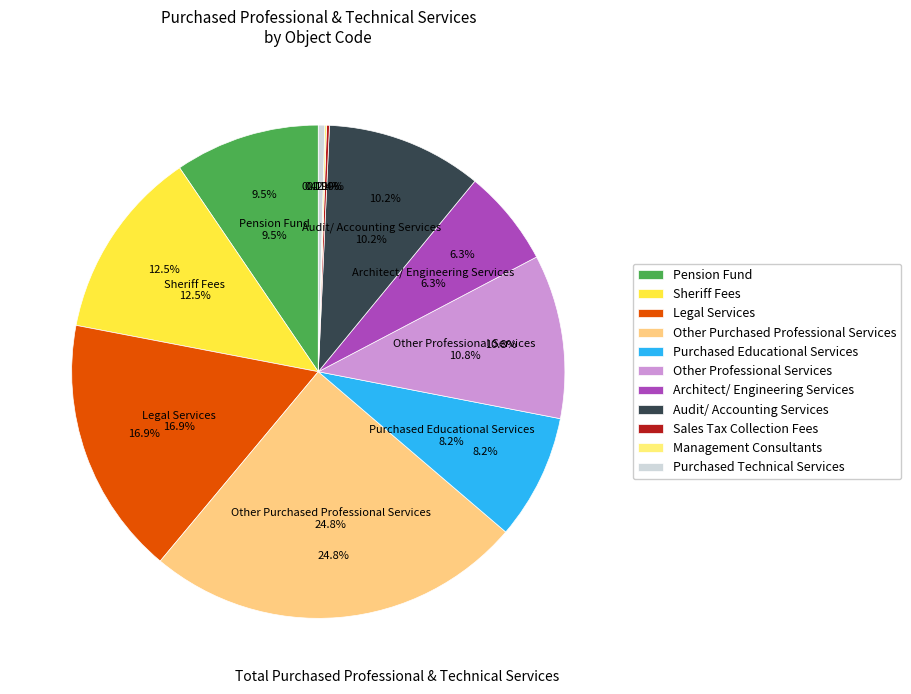

Between Purchased Educational Services and Legal Services, which is larger?

Legal Services